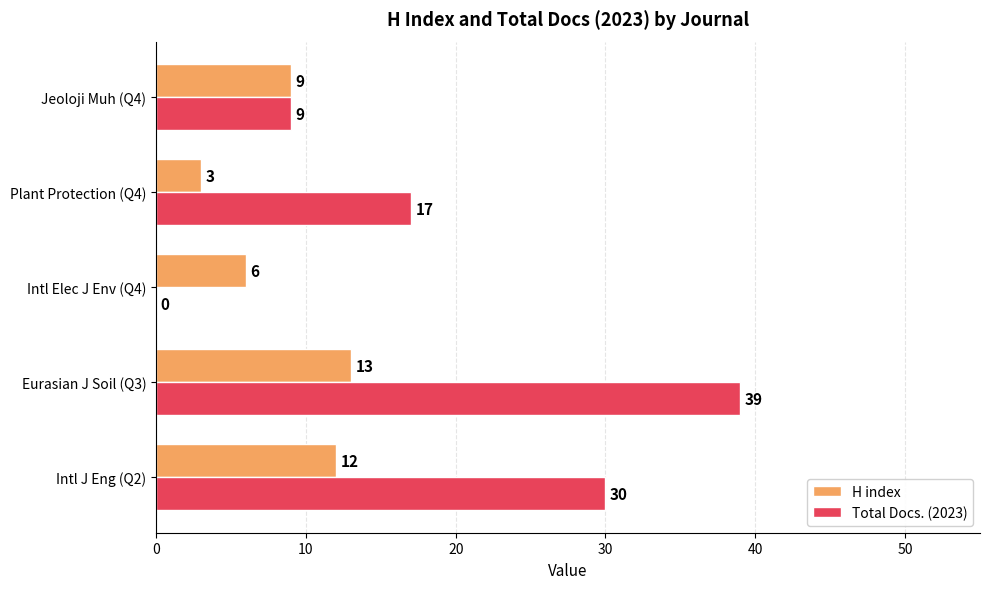

Is the value of H index at Intl J Eng (Q2) greater than the value of Total Docs. (2023) at Jeoloji Muh (Q4)?

Yes